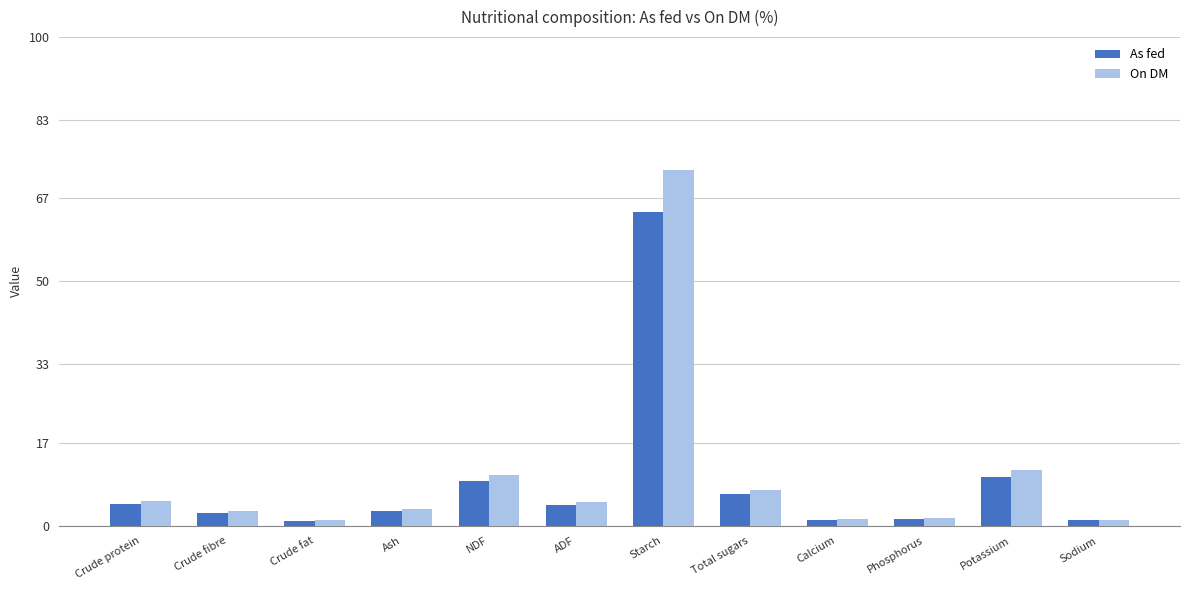

What is the spread (max minus min) of values at Potassium?

1.4